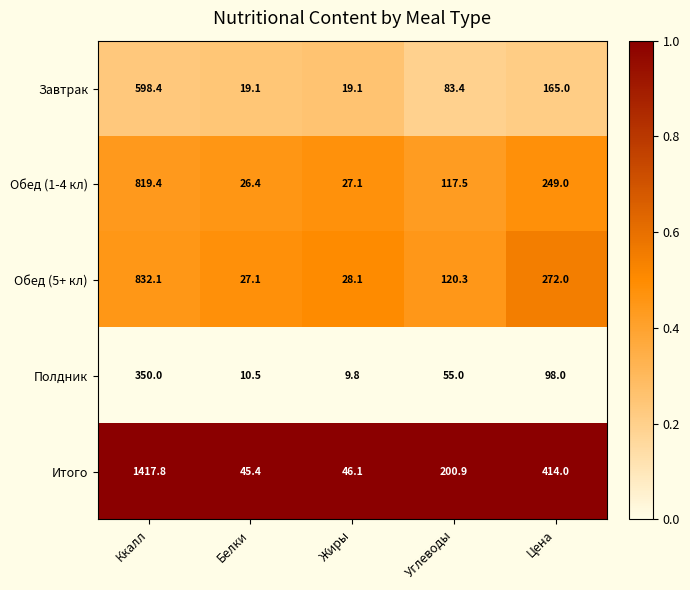

Which series has the largest total across all categories?

Итого